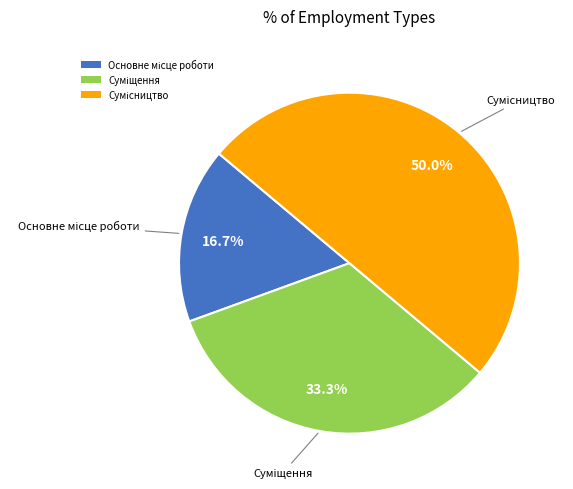

Which category has the smallest portion of the pie?

Основне місце роботи